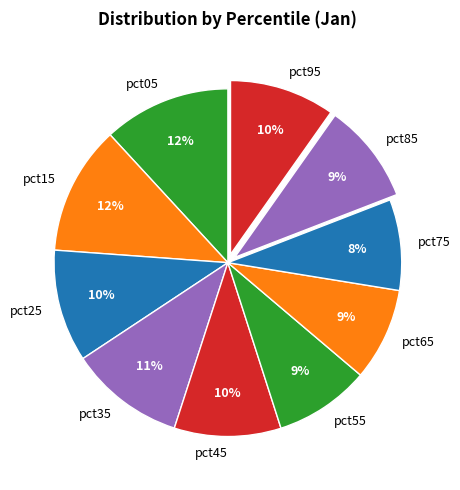

Do pct35 and pct05 together represent more than half of the pie?

No